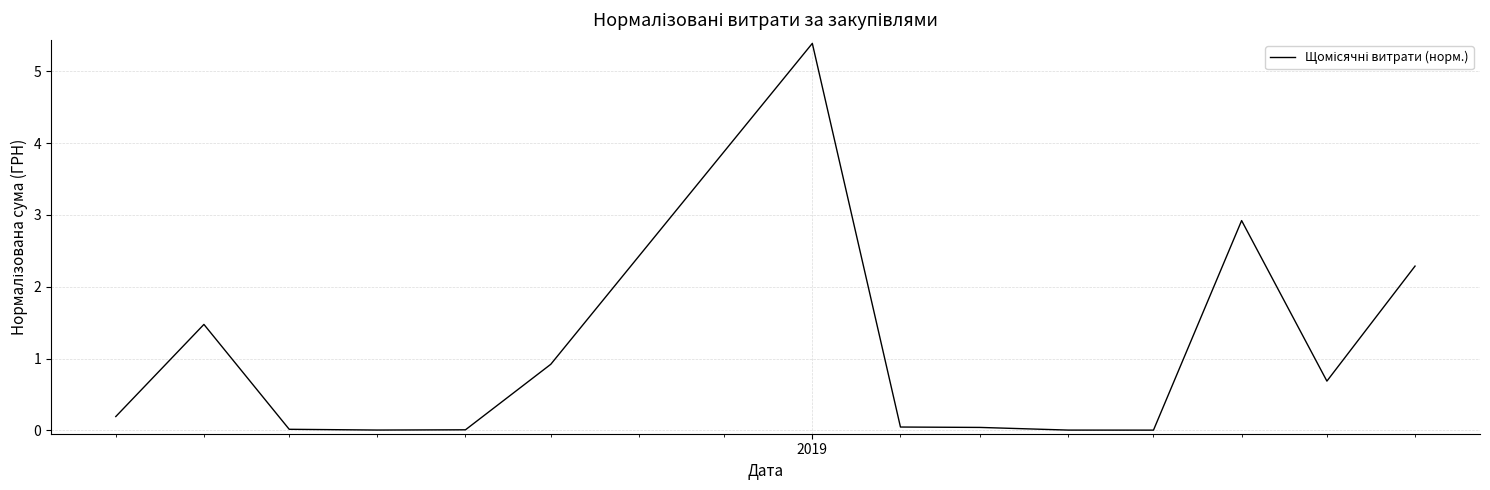

How many lines are shown in the chart?

1